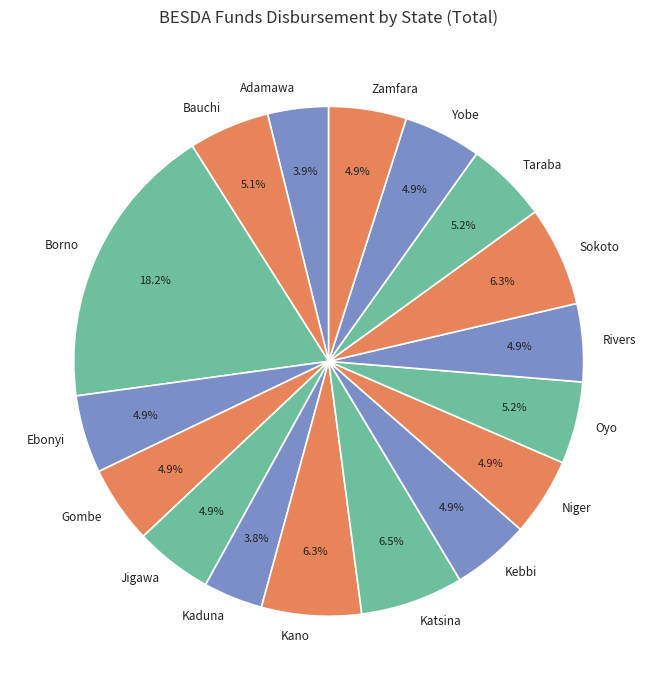

How many segments does this pie chart have?

17